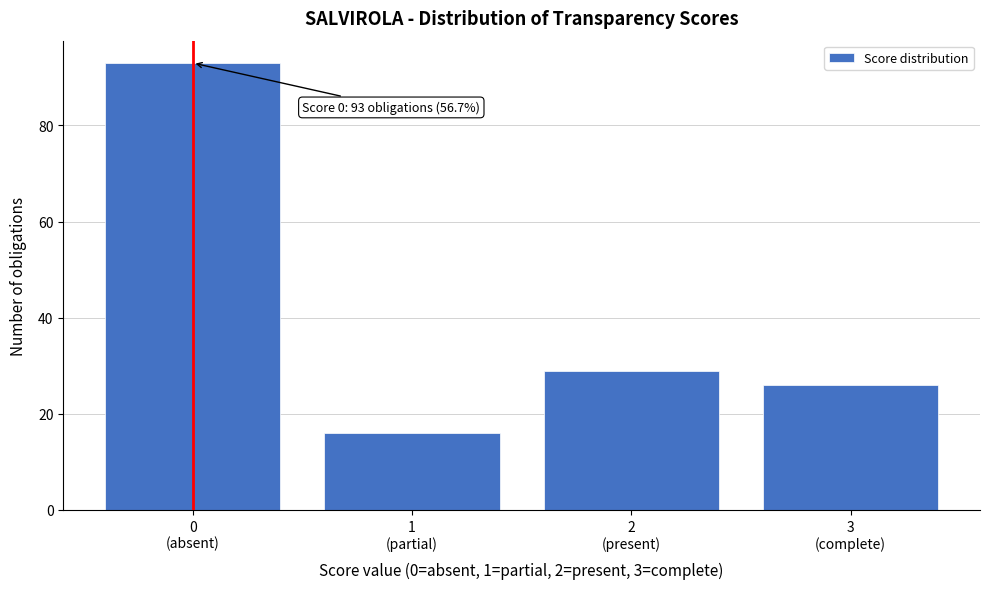

Reading right to left, list all the values displayed in this chart.

26	29	16	93